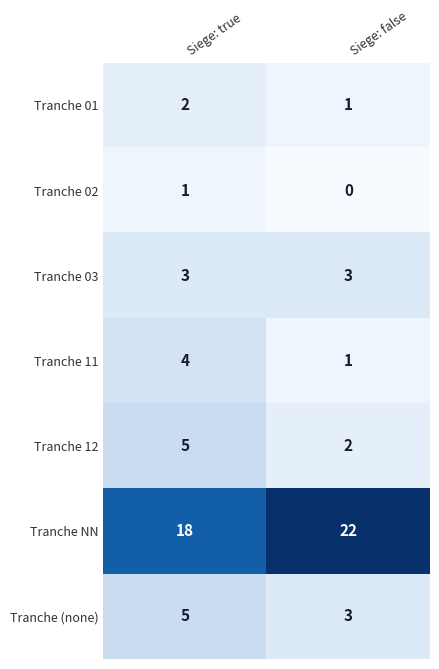

Which series has the largest total across all categories?

Tranche NN